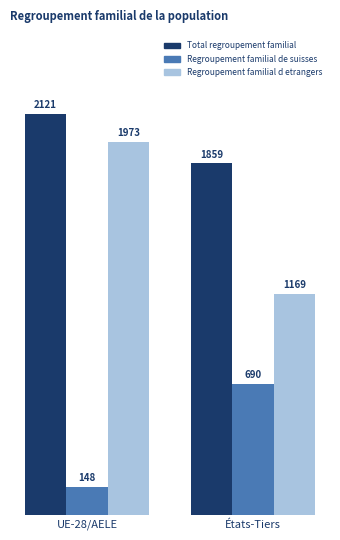

What is the total value across all series at États-Tiers?

3718